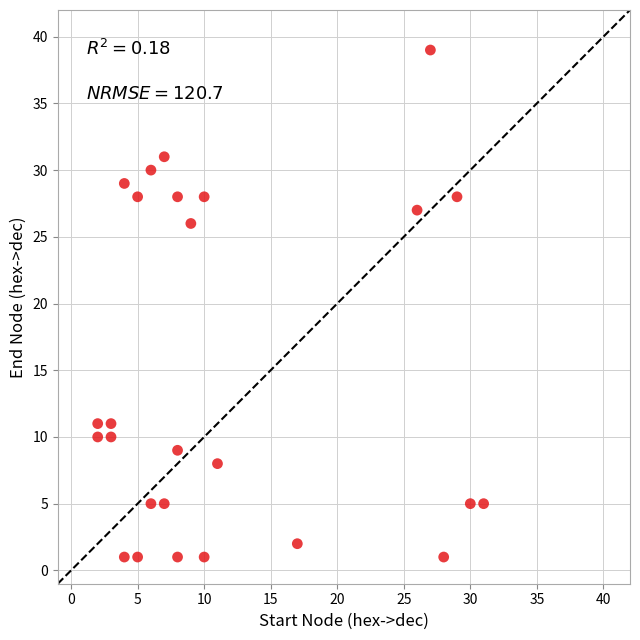

What is the range of X values (max minus min)?

29